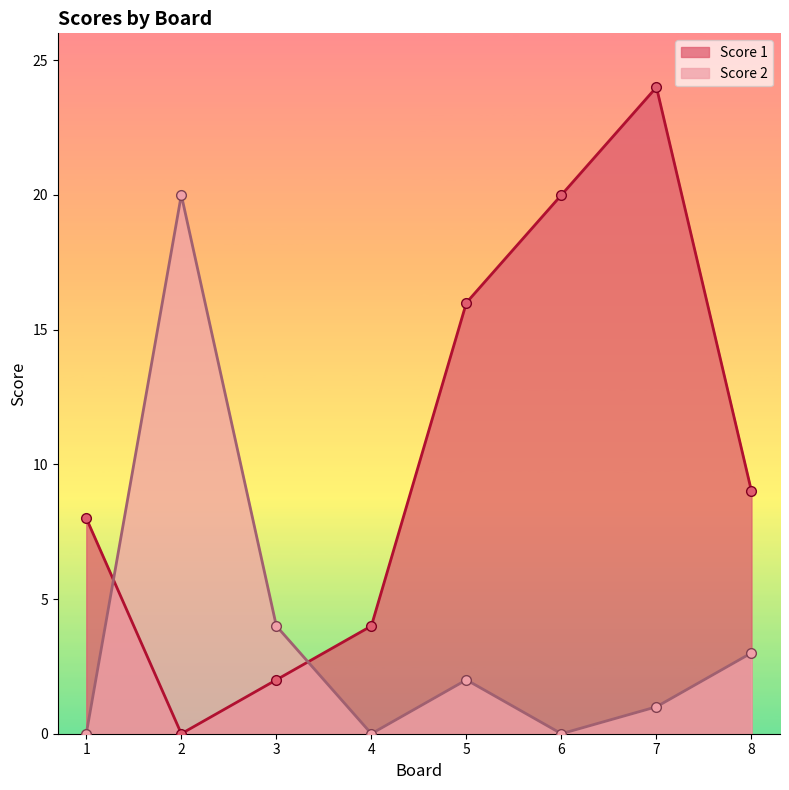

Does the chart have visible grid lines?

No